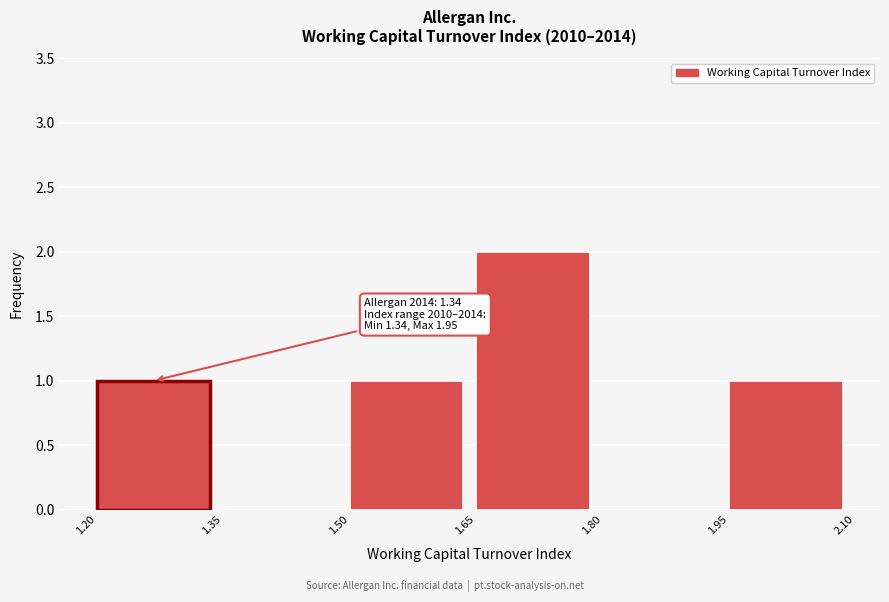

Over which range of the x-axis is the bar tallest?

1.65 to 1.80